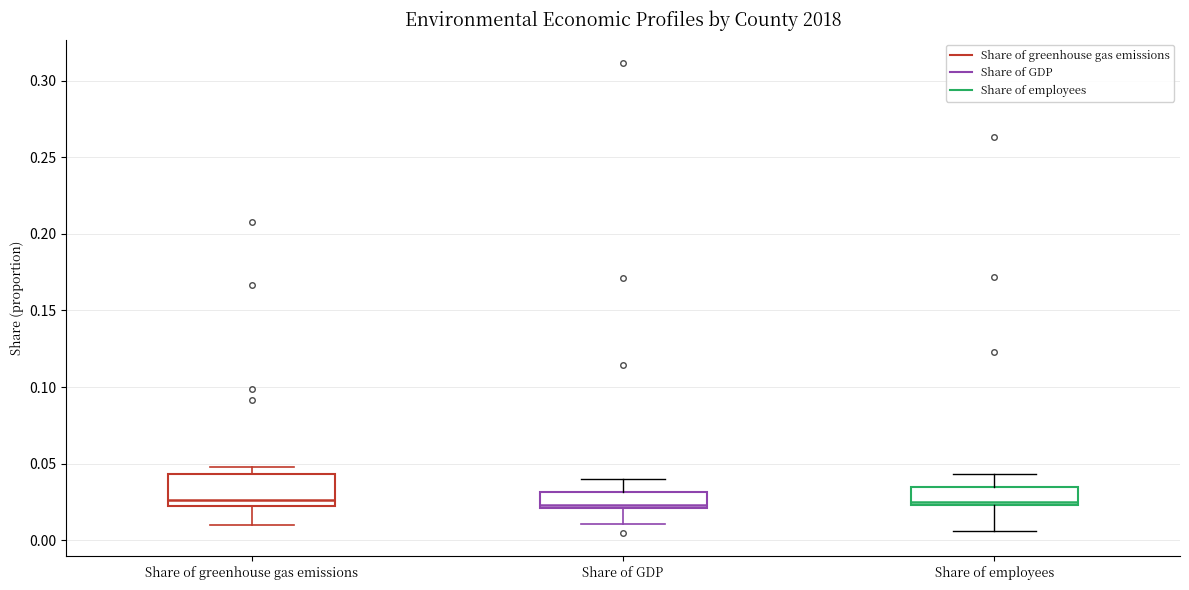

Reading left to right, transcribe this box plot: for each box, give where its median line is, the range the box spans, and where its two whiskers end, as read against the y-axis. The values are not printed on the chart, so give them approximately, as read against the axis.

Share of greenhouse gas emissions: median 0.025 (just above the box's lower edge), box 0.025 to 0.045, whiskers 0.010 to 0.050
Share of GDP: median 0.025, box 0.020 to 0.030, whiskers 0.010 to 0.040
Share of employees: median 0.025 (just above the box's lower edge), box 0.025 to 0.035, whiskers 0.005 to 0.045